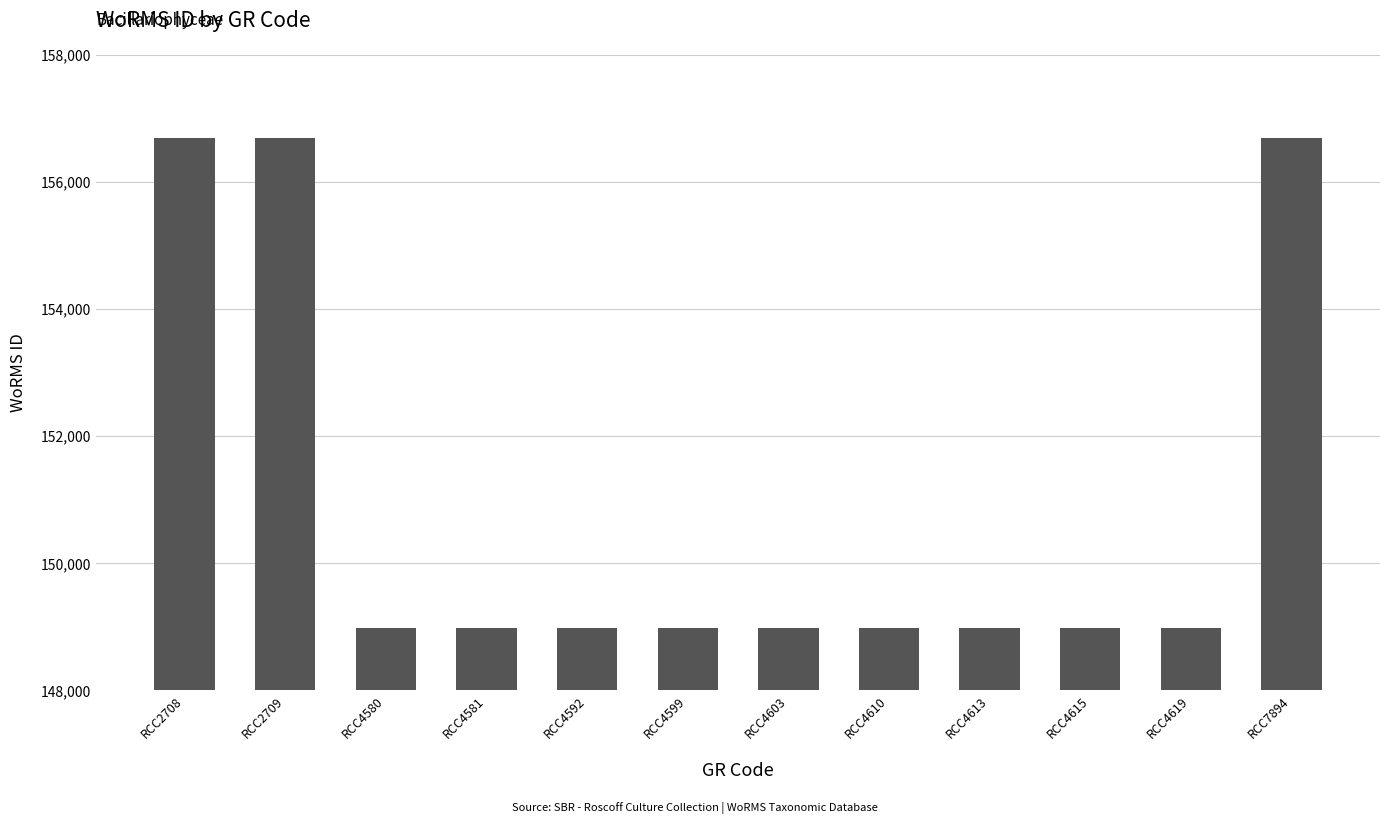

What is the minimum value shown in the chart?

148980